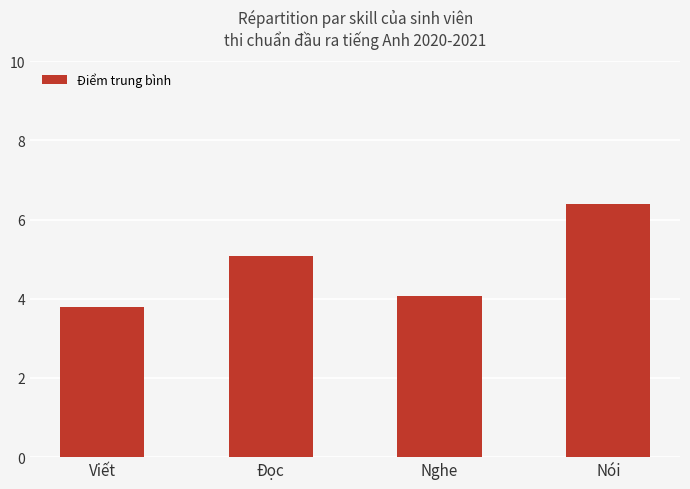

What is the value of the 1st bar from the left?

3.8